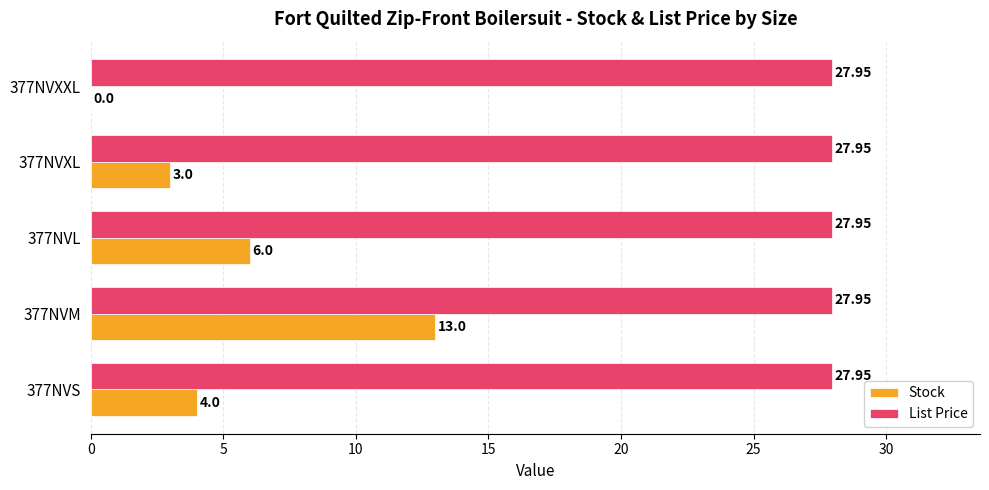

How many distinct data groups are displayed?

2